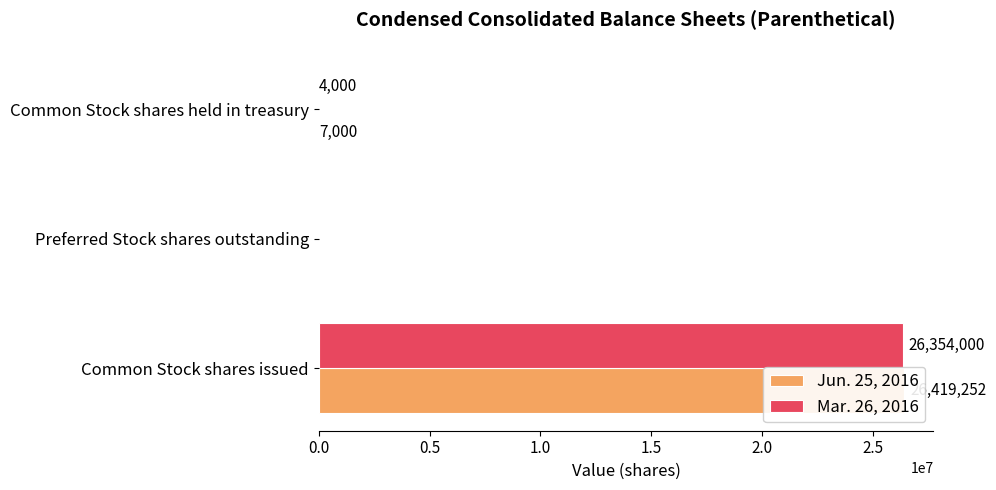

What is the spread (max minus min) of values at Common Stock shares held in treasury?

3000